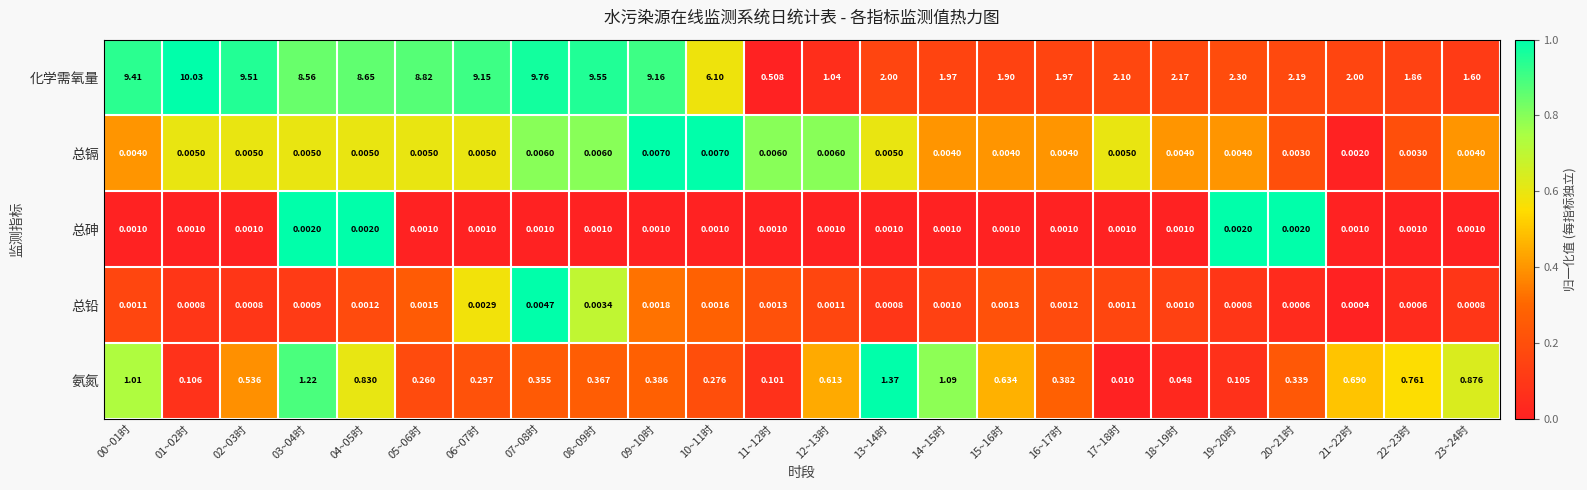

Which series changed the most between 10~11时 and 16~17时?

化学需氧量